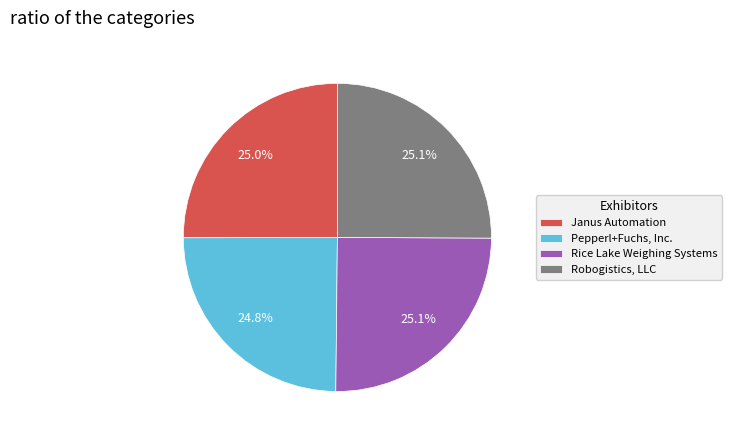

Does Janus Automation account for over 50% of the chart?

No